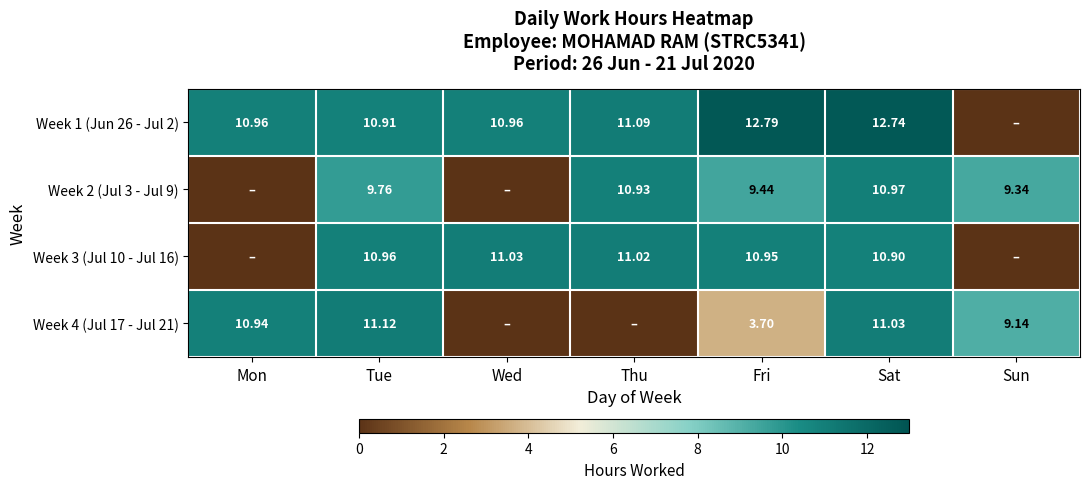

Is the value of Week 2 (Jul 3 - Jul 9) at Sat greater than the value of Week 1 (Jun 26 - Jul 2) at Fri?

No